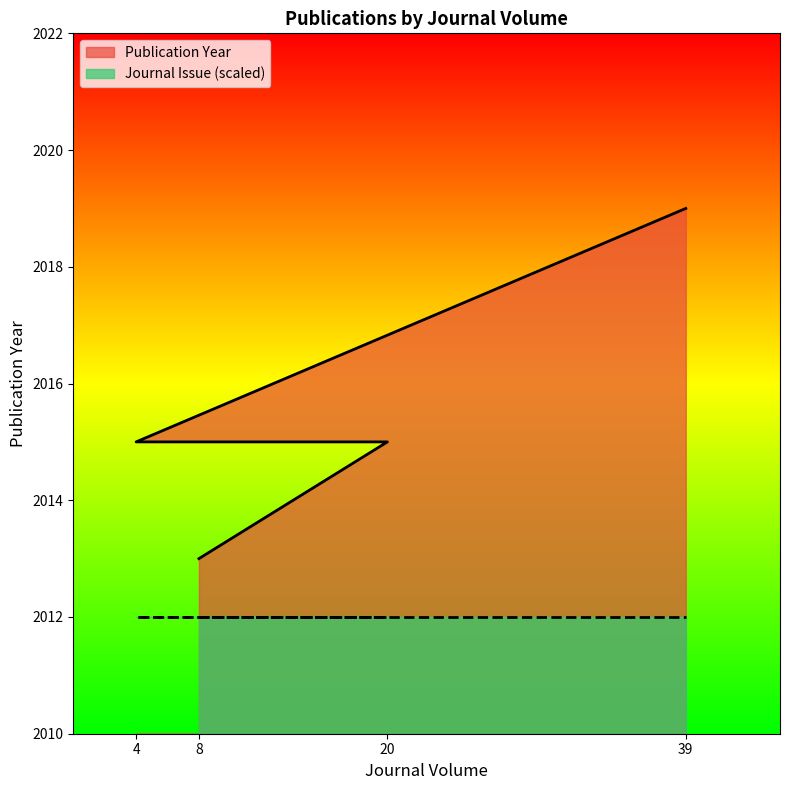

True or false: the data shows 3457 at 20.

False